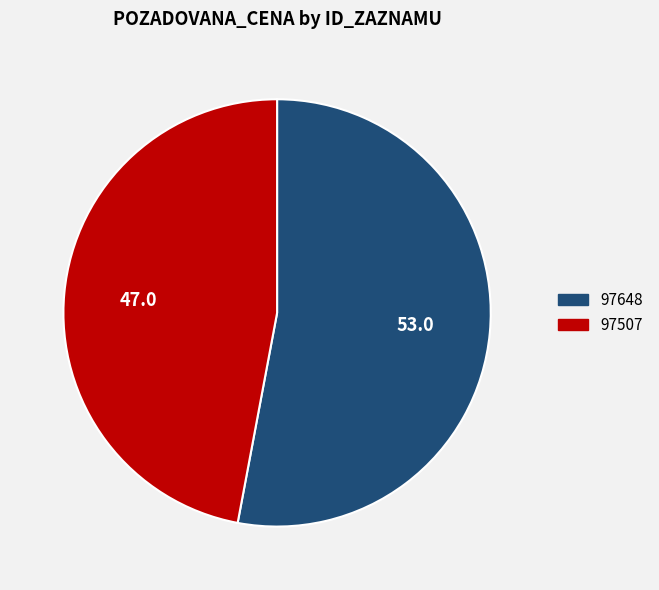

Is the sum of 97507 and 97648 greater than half?

Yes